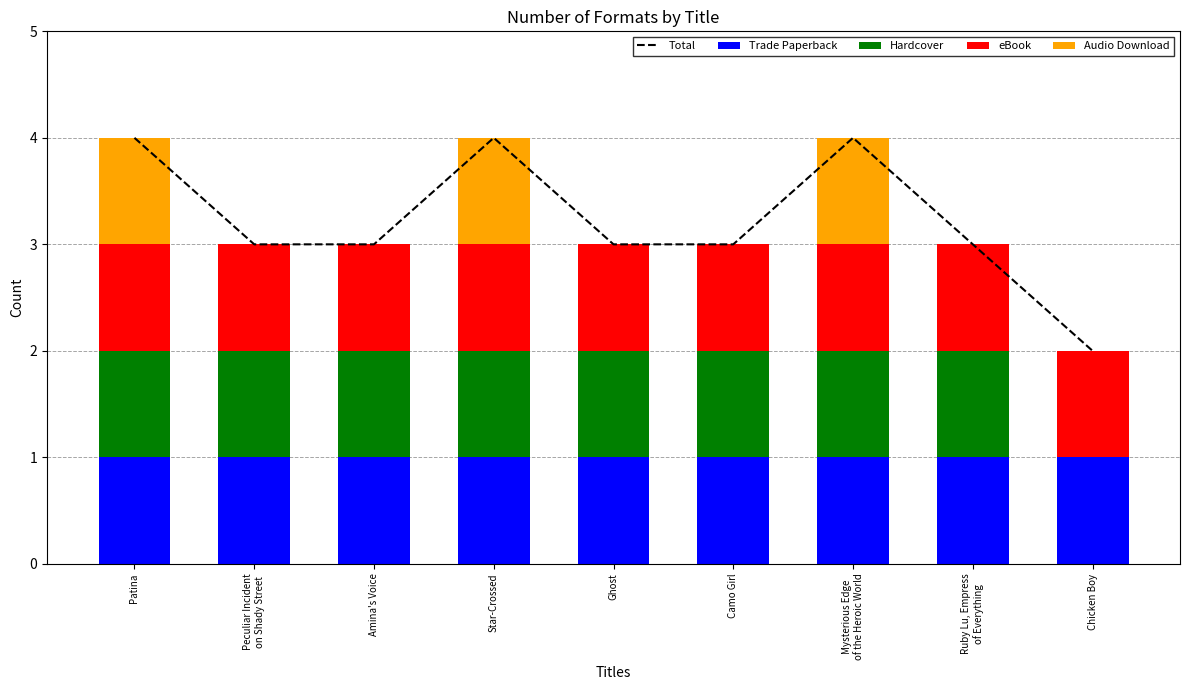

Between Patina and Ruby Lu, Empress
of Everything, which is larger?

Patina